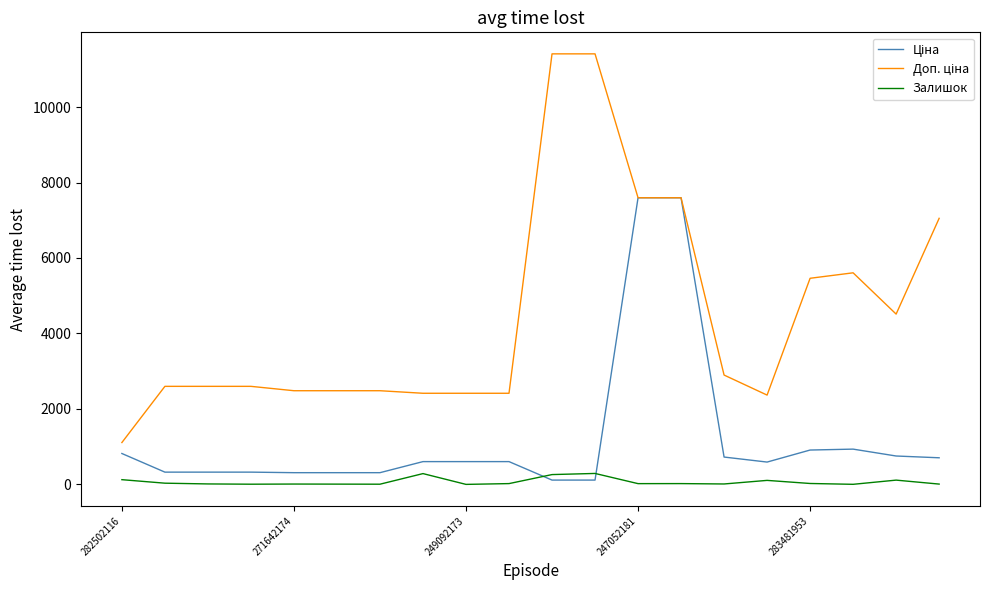

What is the maximum value shown in the chart?

11410.0